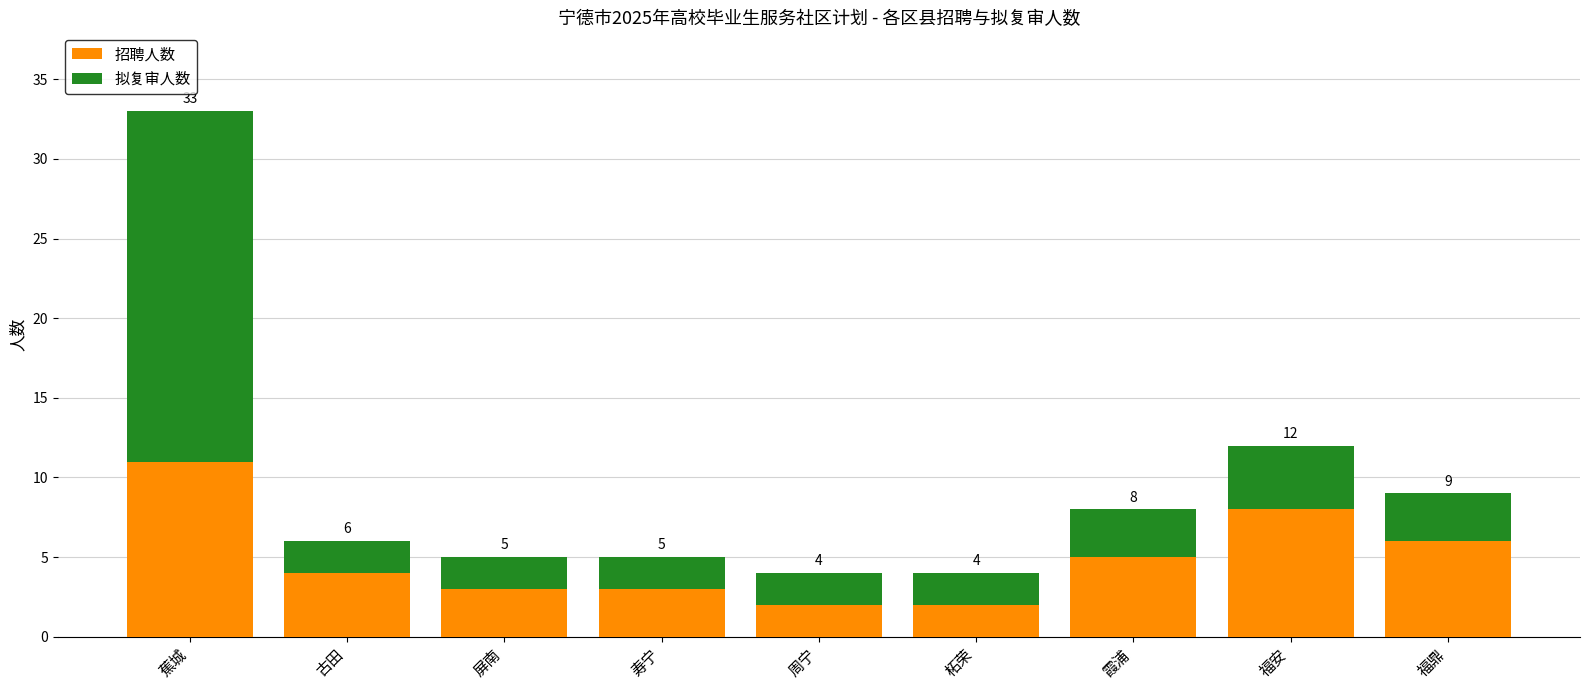

The value of 招聘人数 at 蕉城 is 11. True or false?

True